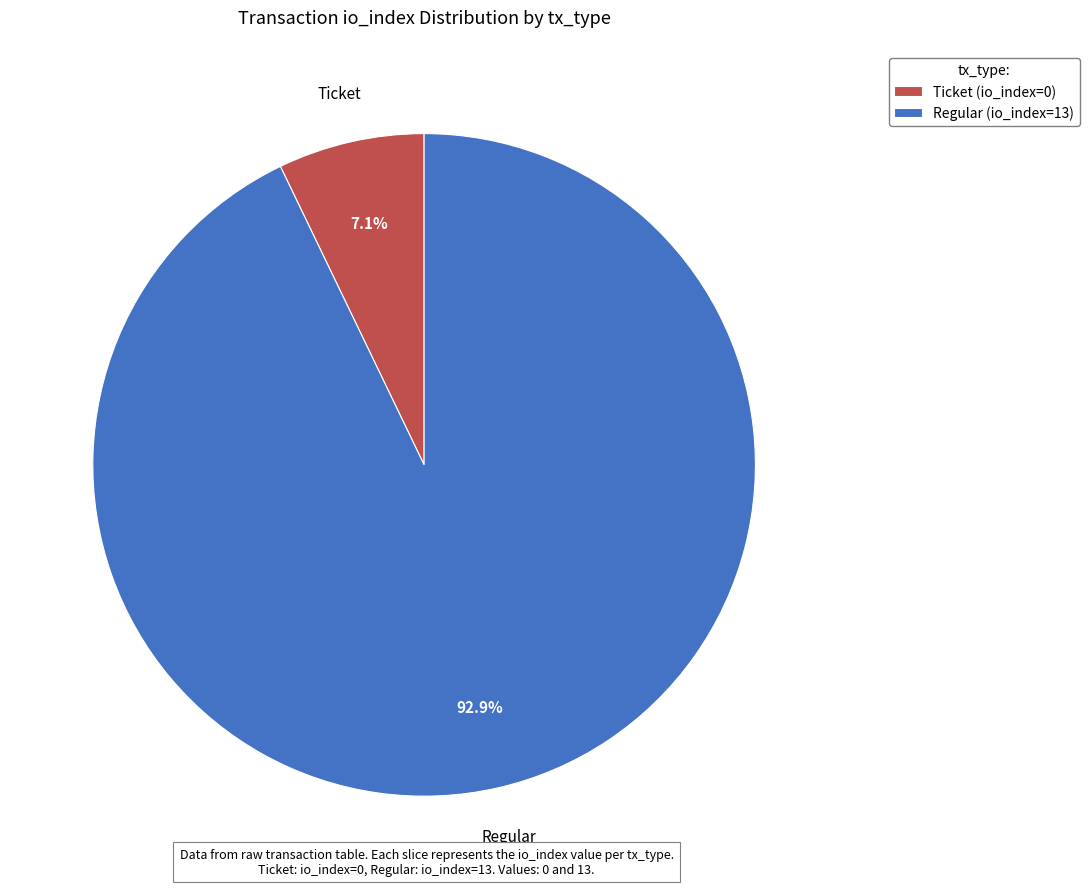

Which has a higher value, Regular (io_index=13) or Ticket (io_index=0)?

Regular (io_index=13)